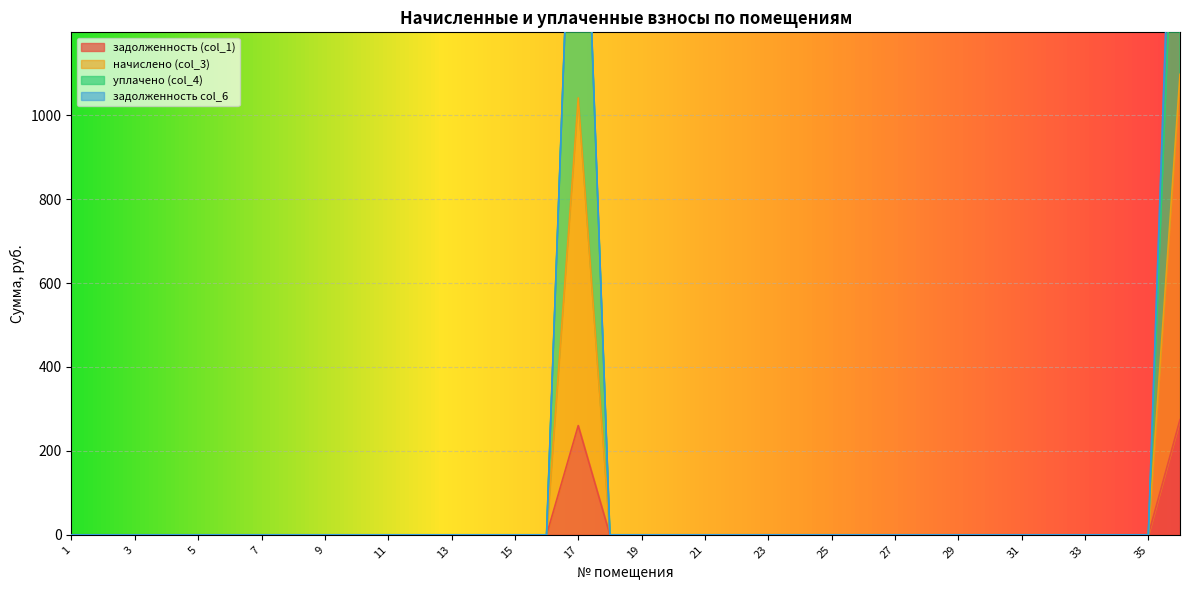

The value of задолженность (col_1) at 25 is 0.0. True or false?

True